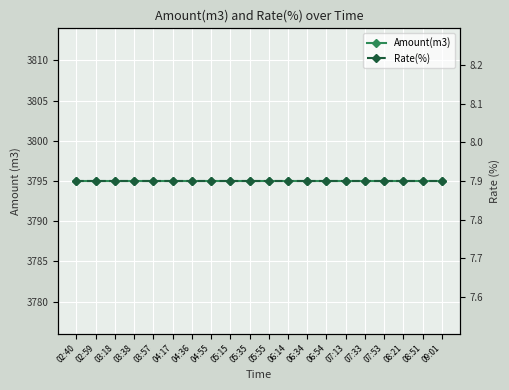

Reading left to right, list all the values displayed in this chart.

Amount(m3): 02:40=3795.0	02:59=3795.0	03:18=3795.0	03:38=3795.0	03:57=3795.0	04:17=3795.0	04:36=3795.0	04:55=3795.0	05:15=3795.0	05:35=3795.0	05:55=3795.0	06:14=3795.0	06:34=3795.0	06:54=3795.0	07:13=3795.0	07:33=3795.0	07:53=3795.0	08:21=3795.0	08:51=3795.0	09:01=3795.0
Rate(%): 02:40=7.9	02:59=7.9	03:18=7.9	03:38=7.9	03:57=7.9	04:17=7.9	04:36=7.9	04:55=7.9	05:15=7.9	05:35=7.9	05:55=7.9	06:14=7.9	06:34=7.9	06:54=7.9	07:13=7.9	07:33=7.9	07:53=7.9	08:21=7.9	08:51=7.9	09:01=7.9